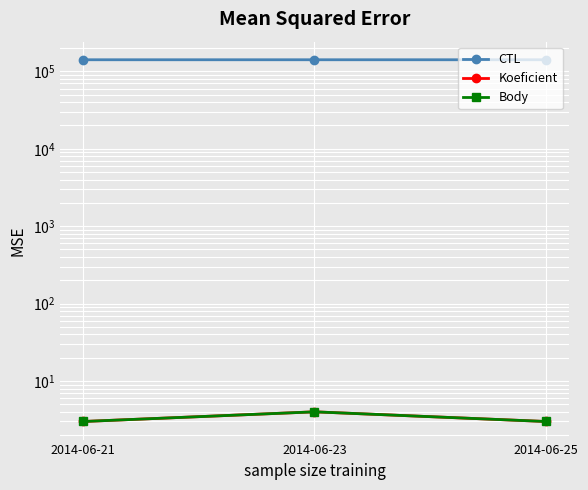

Reading right to left, list all the values displayed in this chart.

CTL: 2014-06-25=141212	2014-06-23=141211	2014-06-21=141210
Koeficient: 2014-06-25=3	2014-06-23=4	2014-06-21=3
Body: 2014-06-25=3	2014-06-23=4	2014-06-21=3